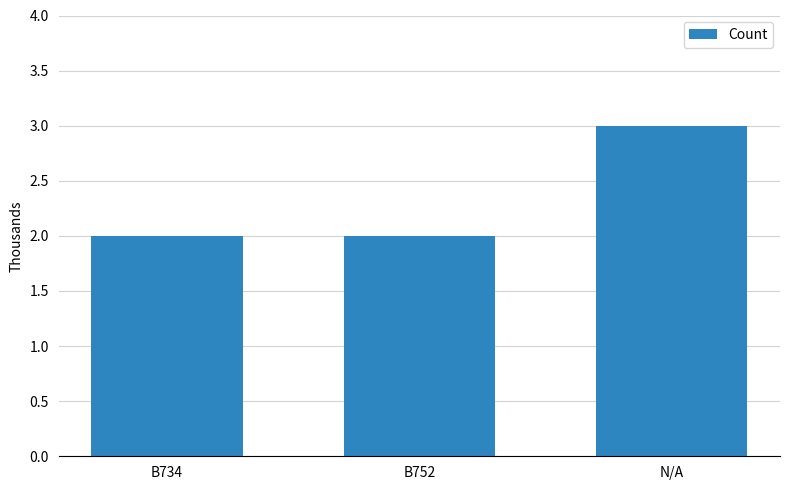

What is the change in value from B734 to N/A?

+1